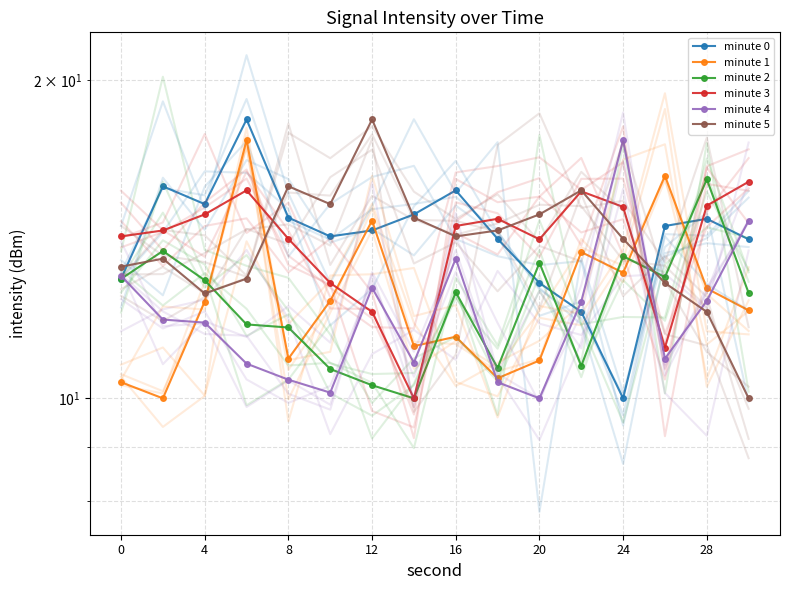

What is the average value of the minute 0 series?

14.3